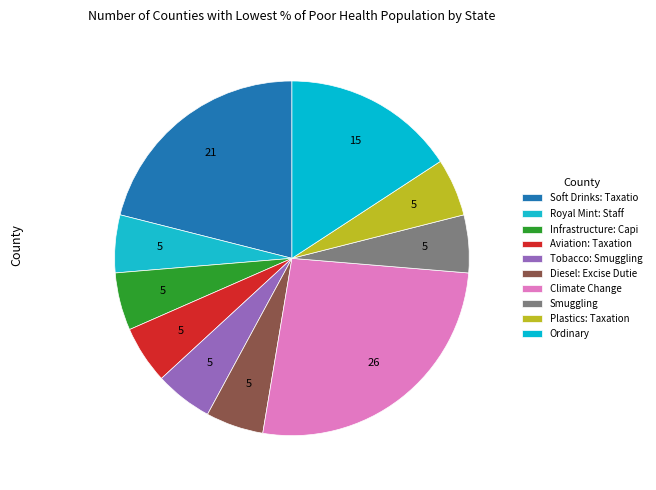

Count the number of slices in the pie.

10